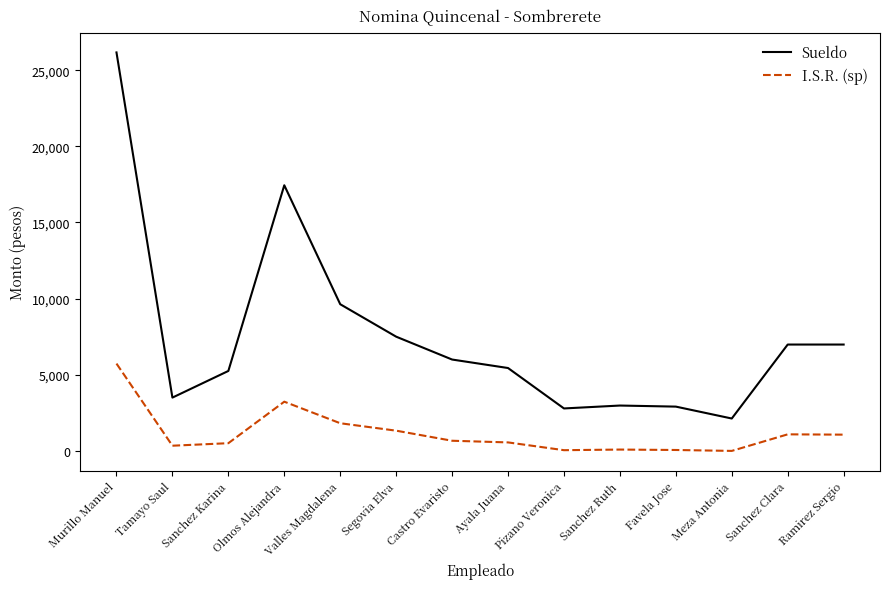

Is it true that Sueldo equals 3500.1 at Tamayo Saul?

True